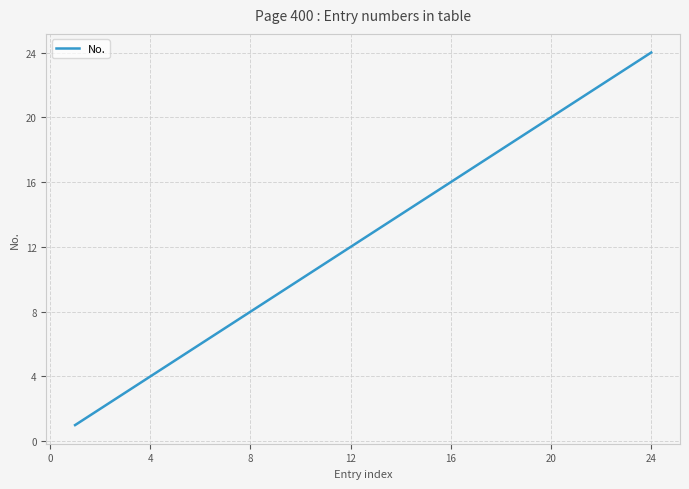

What is the greatest value displayed?

24